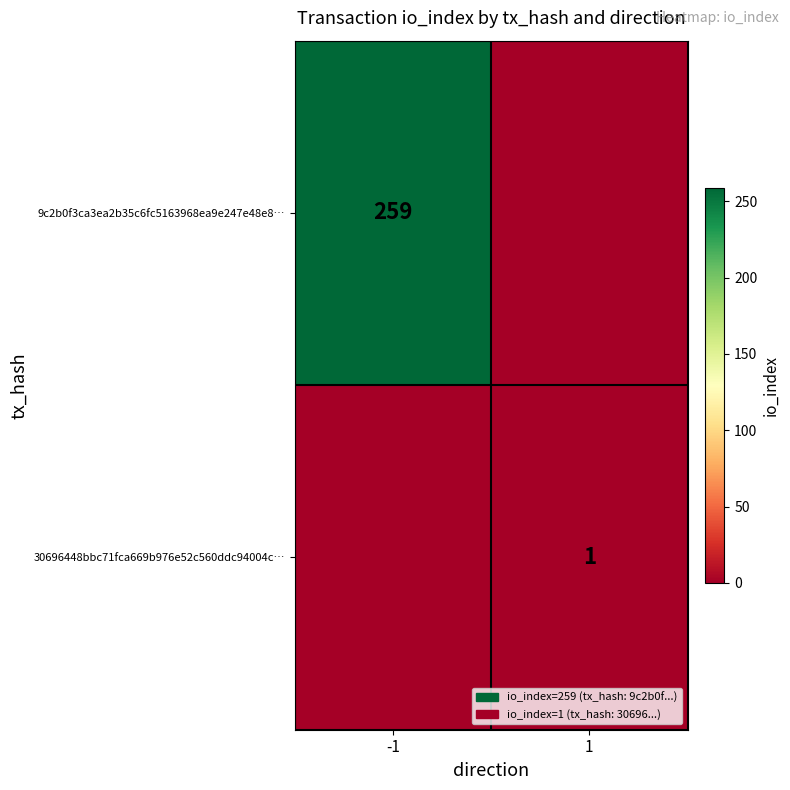

The 30696448bbc71fca669b976e52c560ddc94004c… series shows 1 at 1. True or false?

True